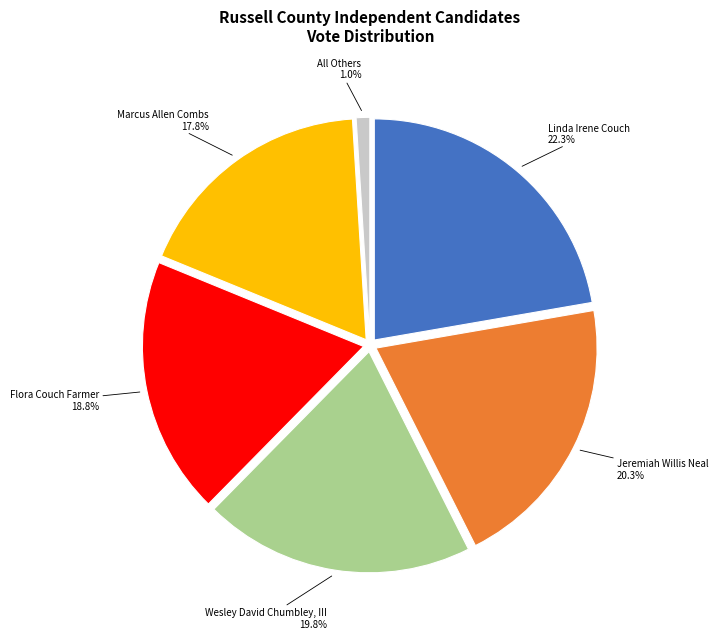

Which category has the biggest portion of the pie?

Linda Irene Couch